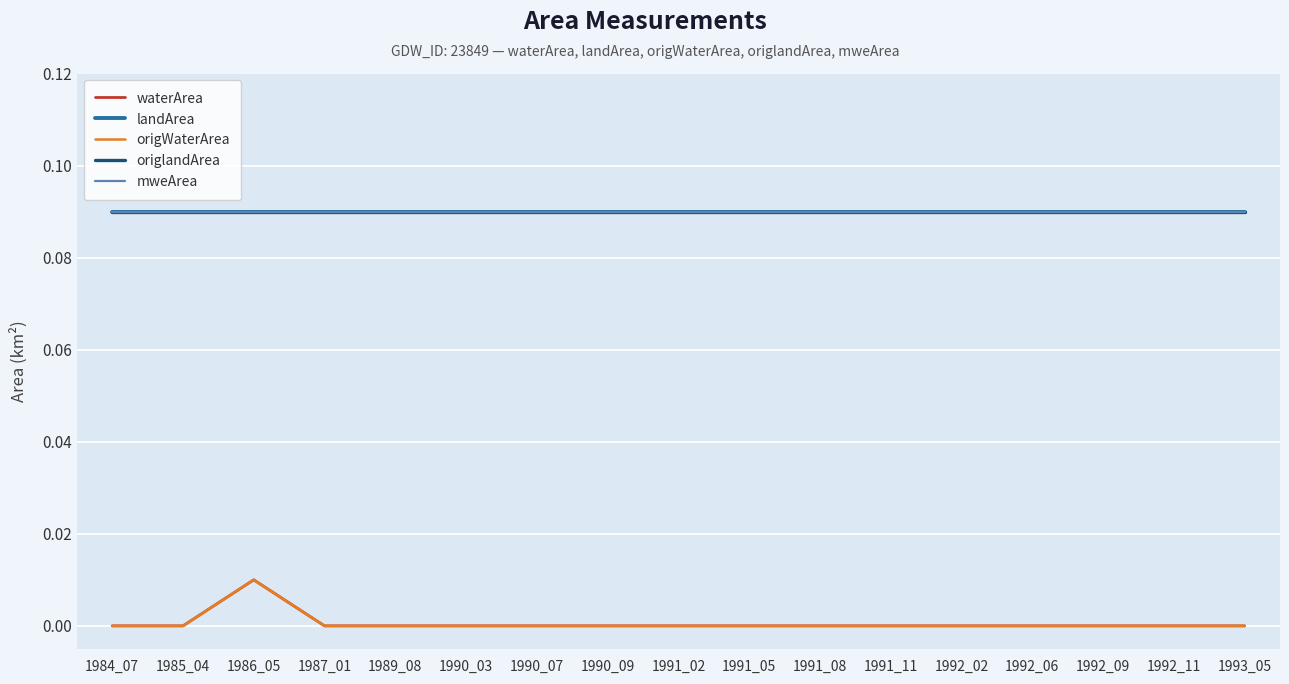

What is the spread (max minus min) of values at 1990_03?

0.1